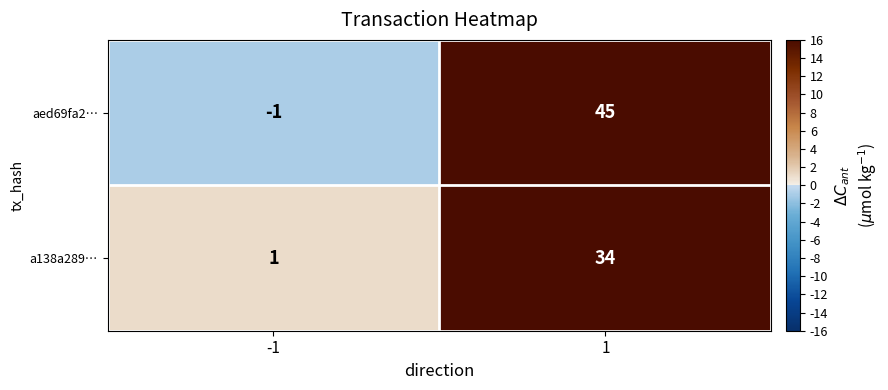

Reading right to left, extract all data points from this chart.

aed69fa2…: 1=45	-1=-1
a138a289…: 1=34	-1=1